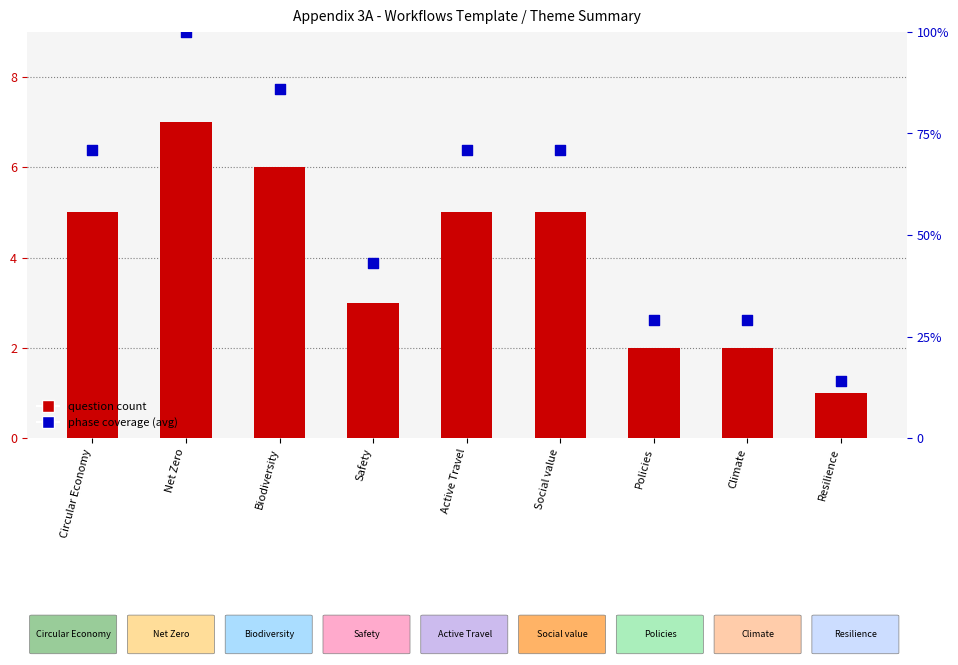

What is the total value across all series at Circular Economy?

76